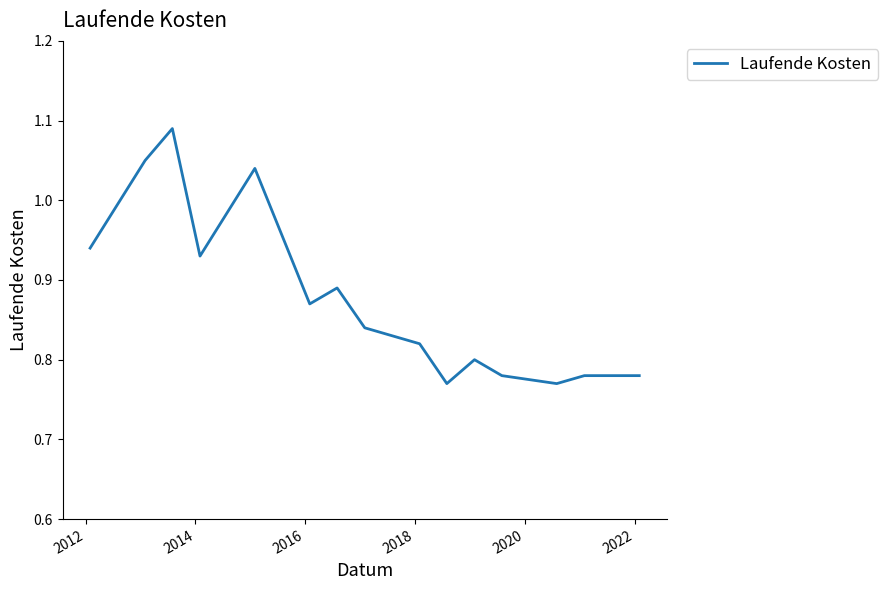

Reading left to right, what are all the values shown in this chart?

0.9	1.1	1.1	0.9	1.0	0.9	0.9	0.8	0.8	0.8	0.8	0.8	0.8	0.8	0.8